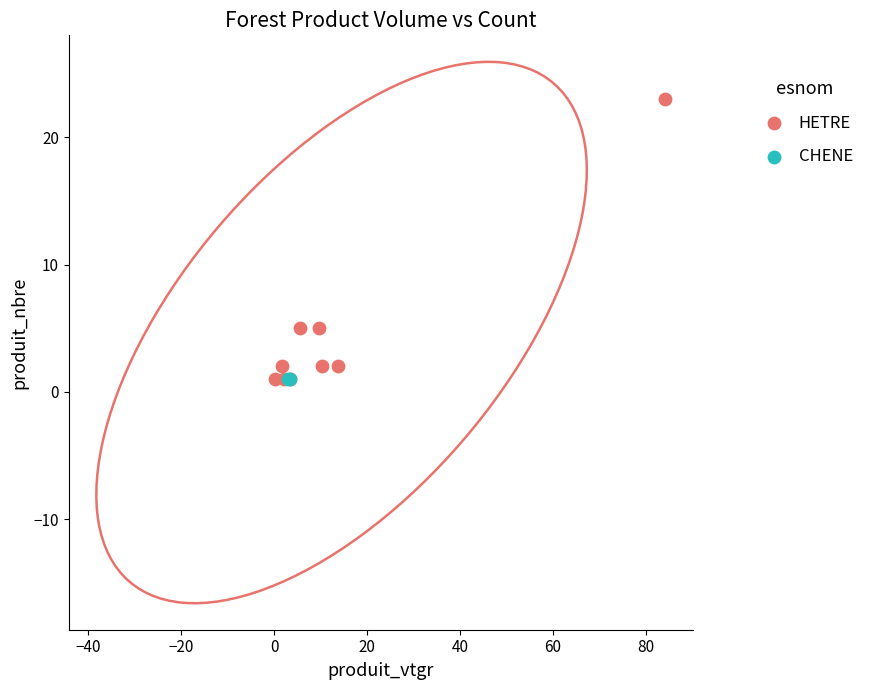

What are all the series names shown in the legend?

HETRE, CHENE